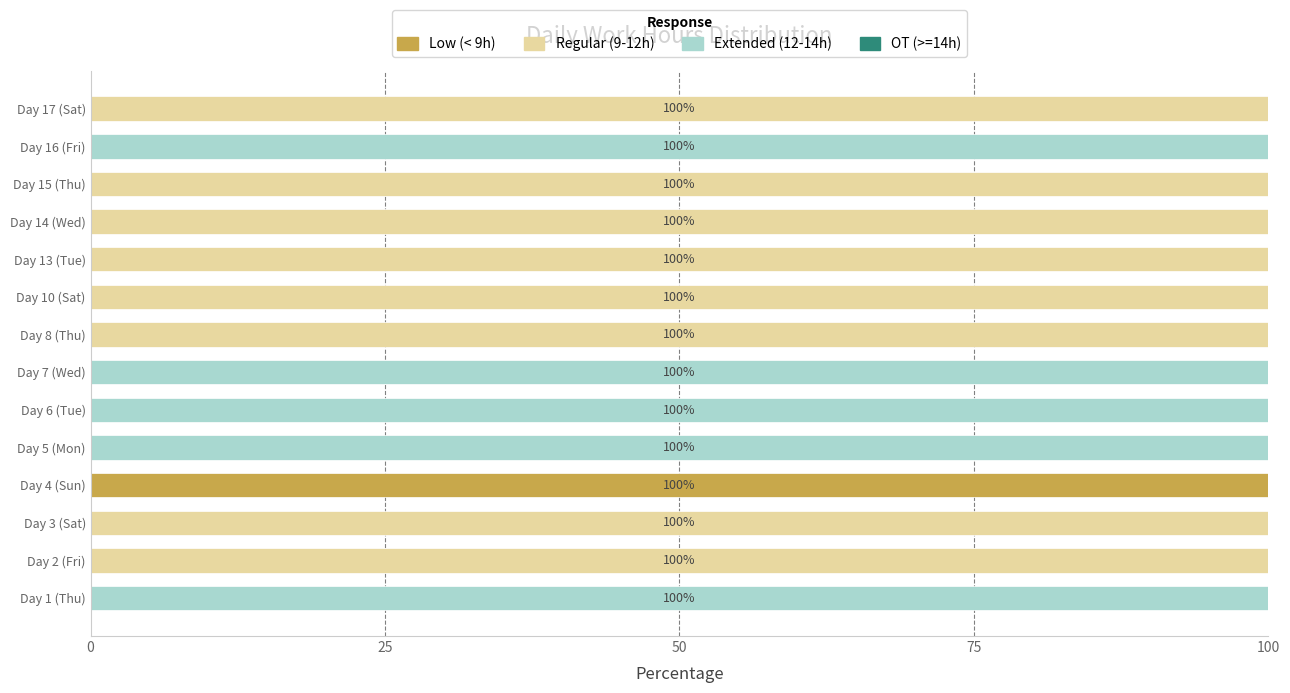

The value of Low (< 9h) at Day 10 (Sat) is 0. True or false?

True